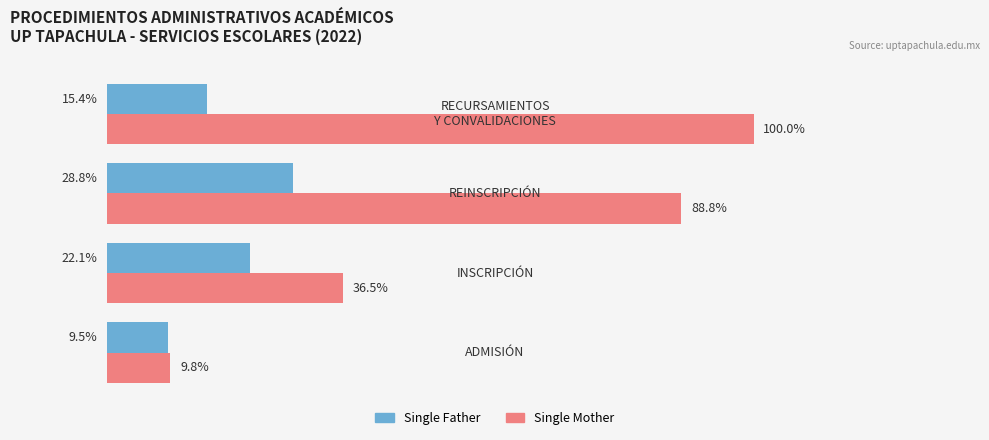

What is the value of the Single Father bar at the 1st from the left?

9.5